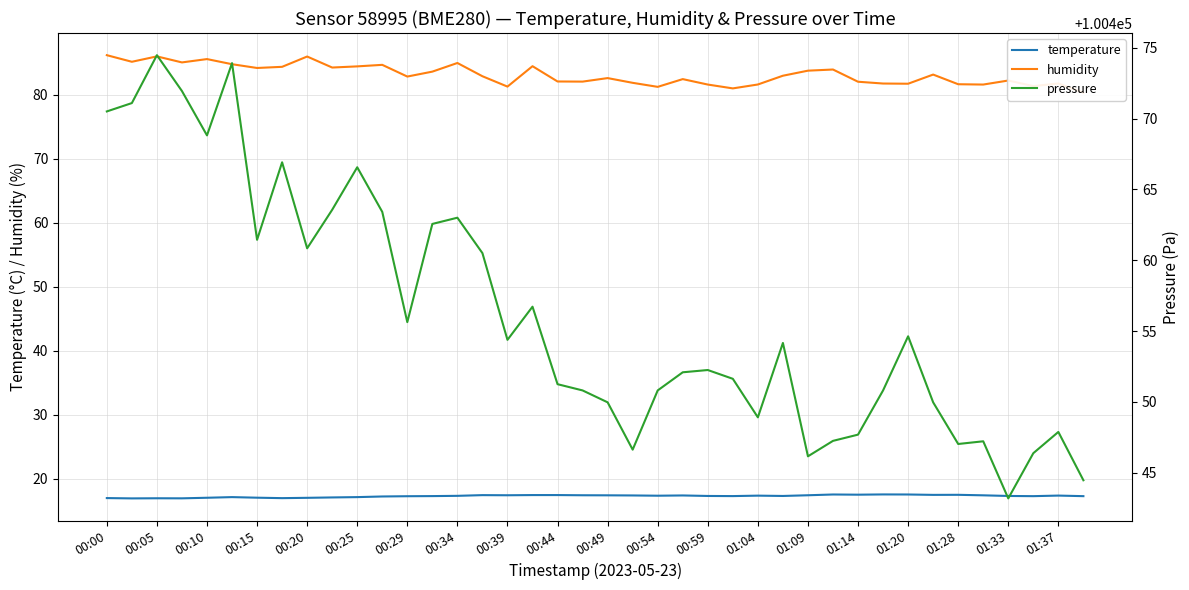

Is this an area chart (filled region under the line)?

No